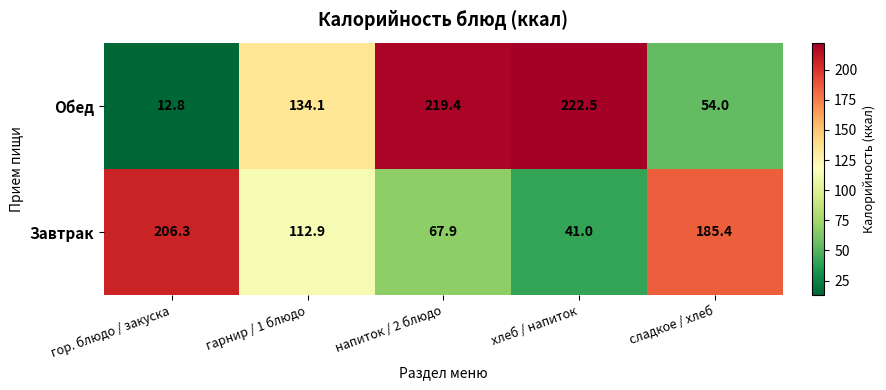

How many values in the Завтрак series exceed 112?

3